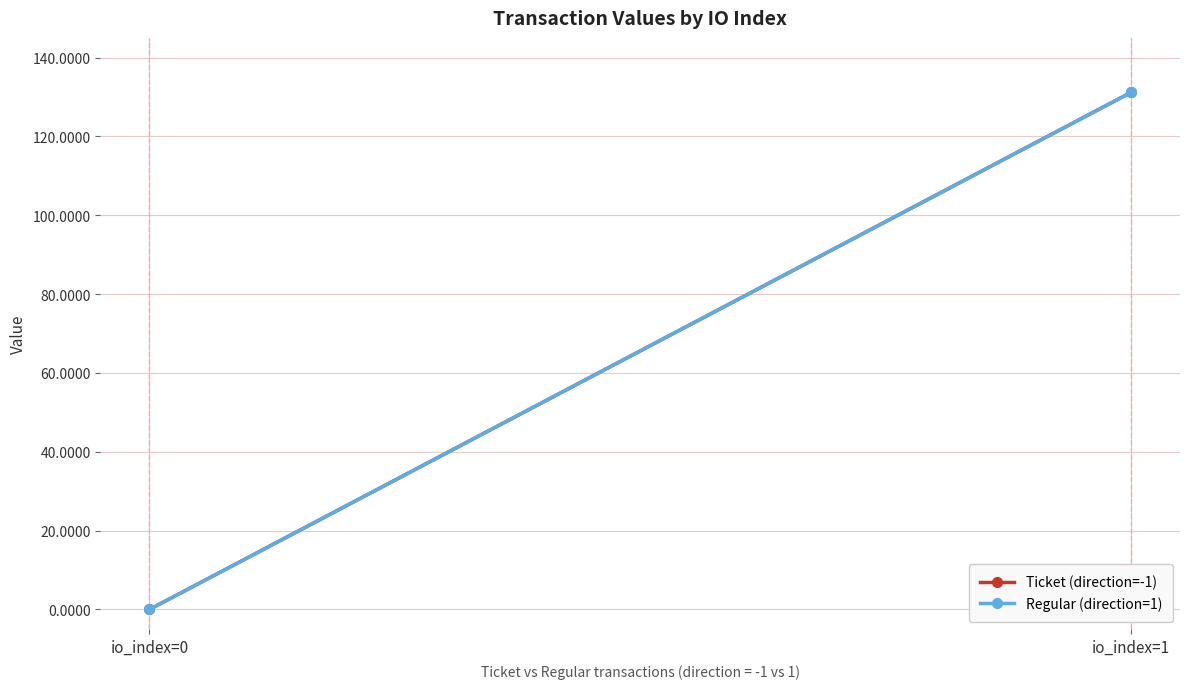

How many lines are shown in the chart?

2